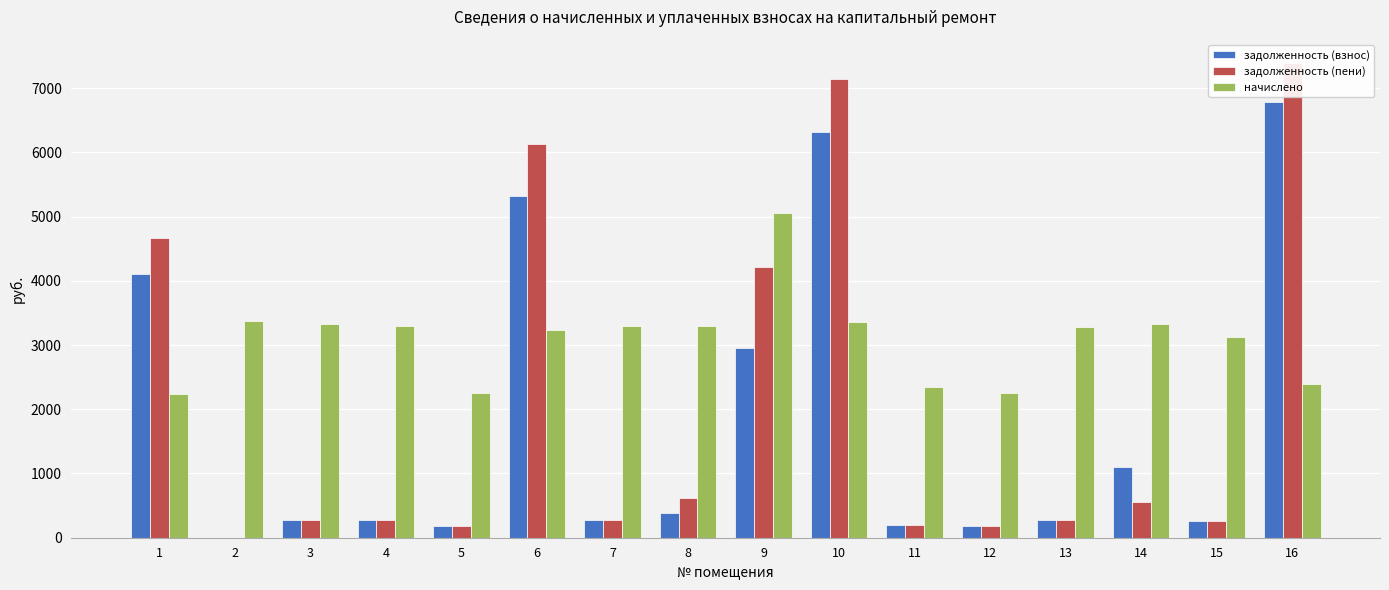

At which label does начислено first exceed 3302?

2